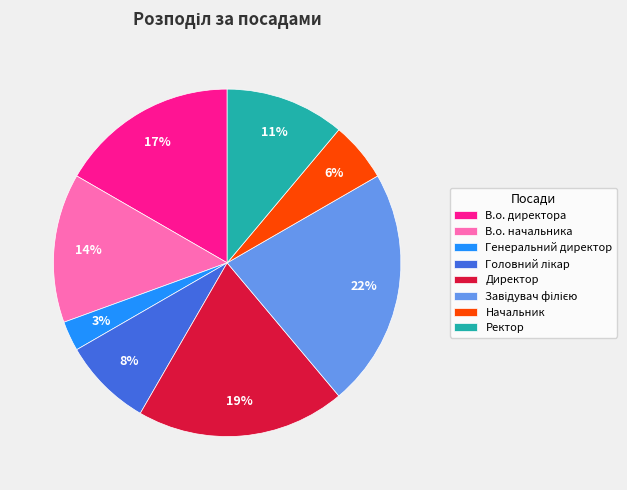

To the nearest percent, what portion does В.о. директора represent?

17%